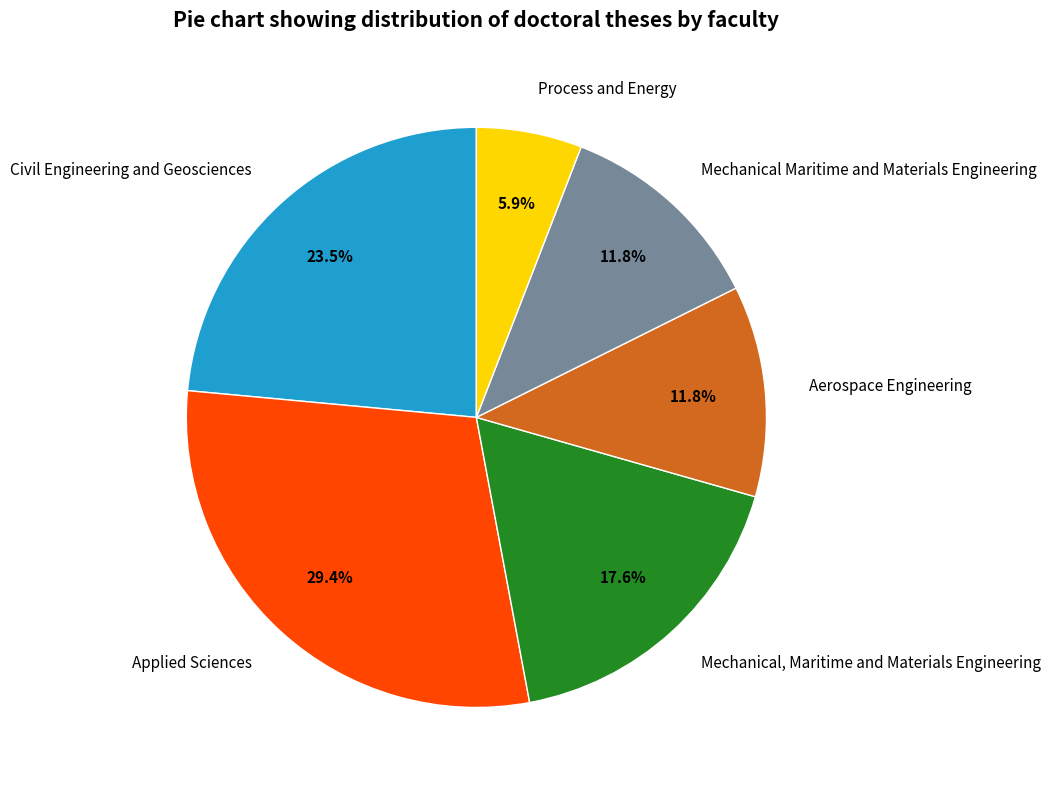

What is the total percentage of Applied Sciences and Civil Engineering and Geosciences?

52.9%